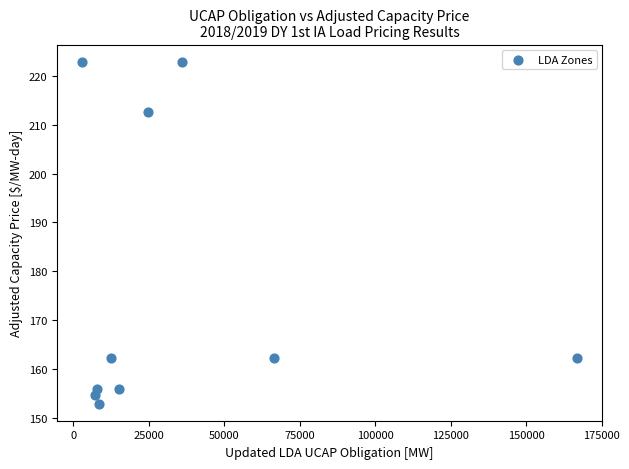

What is the average X value?

34916.8